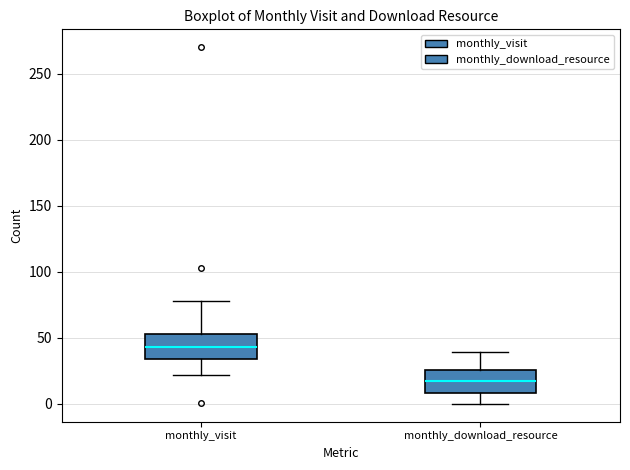

Reading left to right, read every box against the y-axis: the position of its median line, the range the box covers, and the ends of its whiskers. The values are not printed on the chart, so give them approximately, as read against the axis.

monthly_visit: median 45, box 35 to 55, whiskers 20 to 80
monthly_download_resource: median 15, box 10 to 25, whiskers 0 to 40